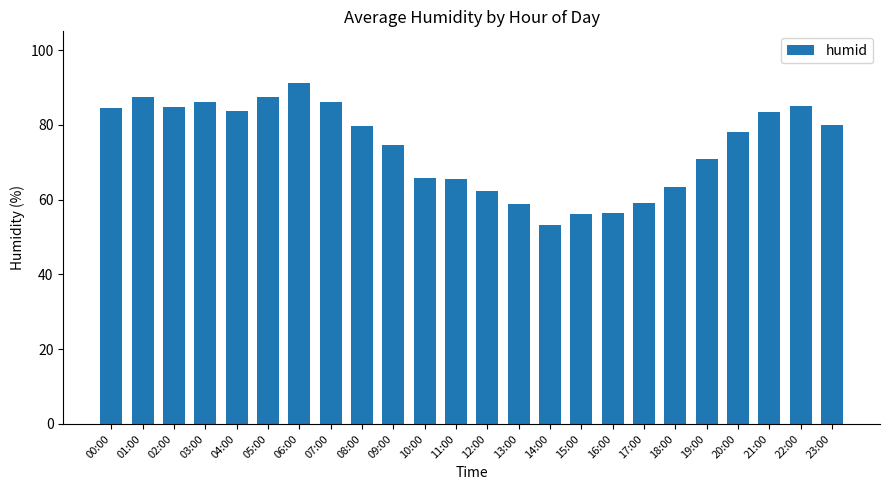

Count the number of categories in the chart.

24